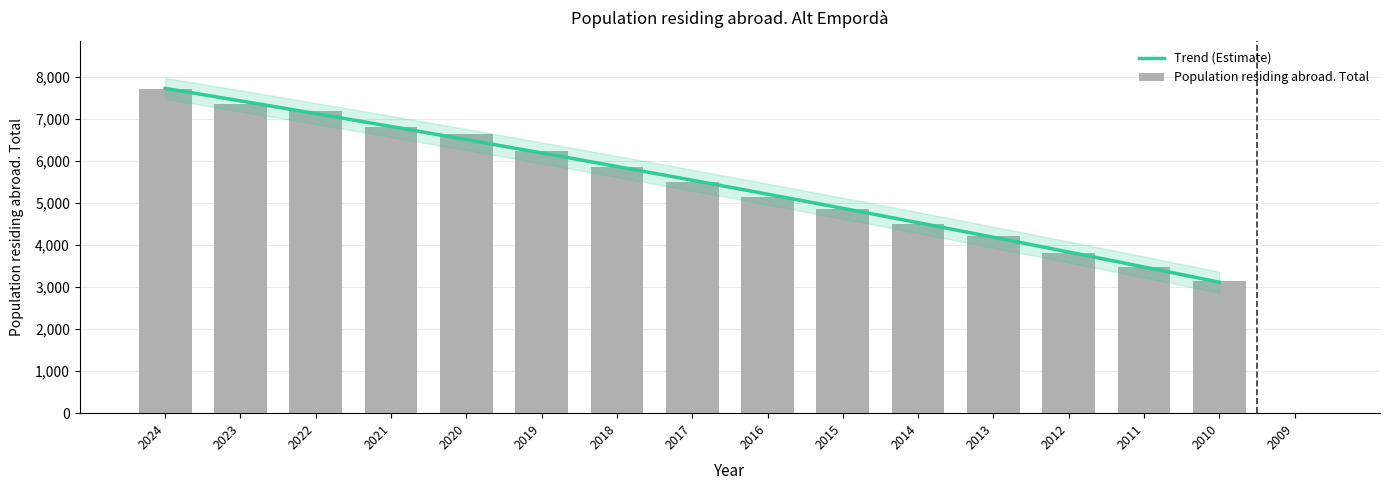

The value at 2013 is 1777. True or false?

False